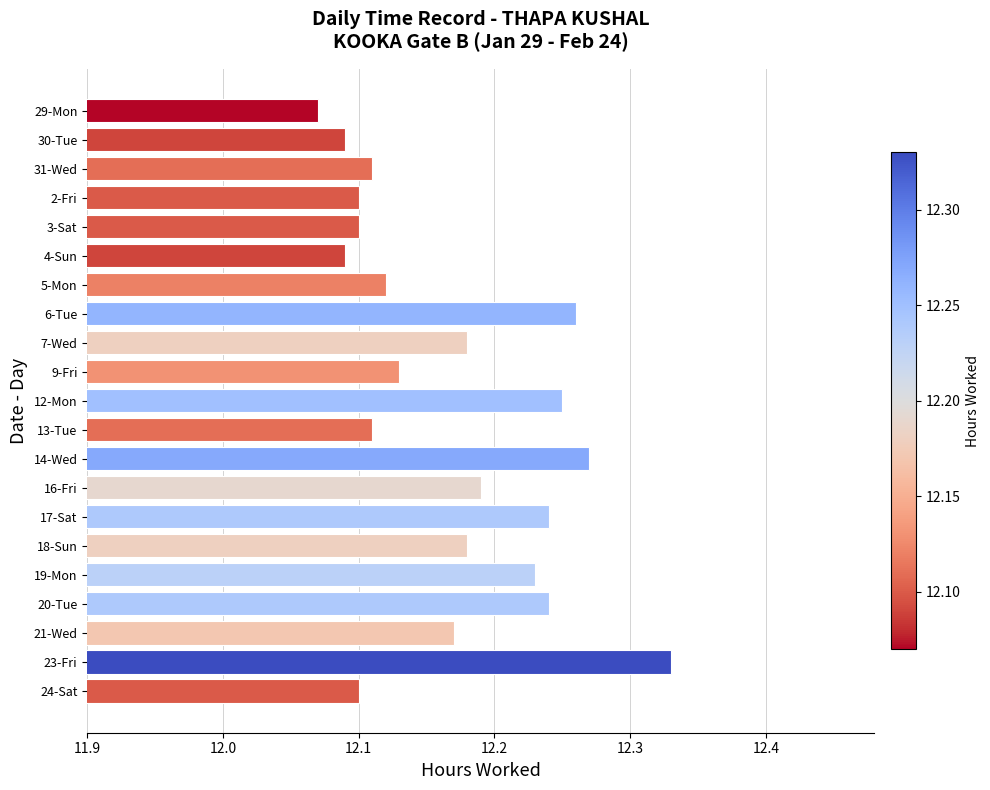

What position from the bottom is 16-Fri?

8